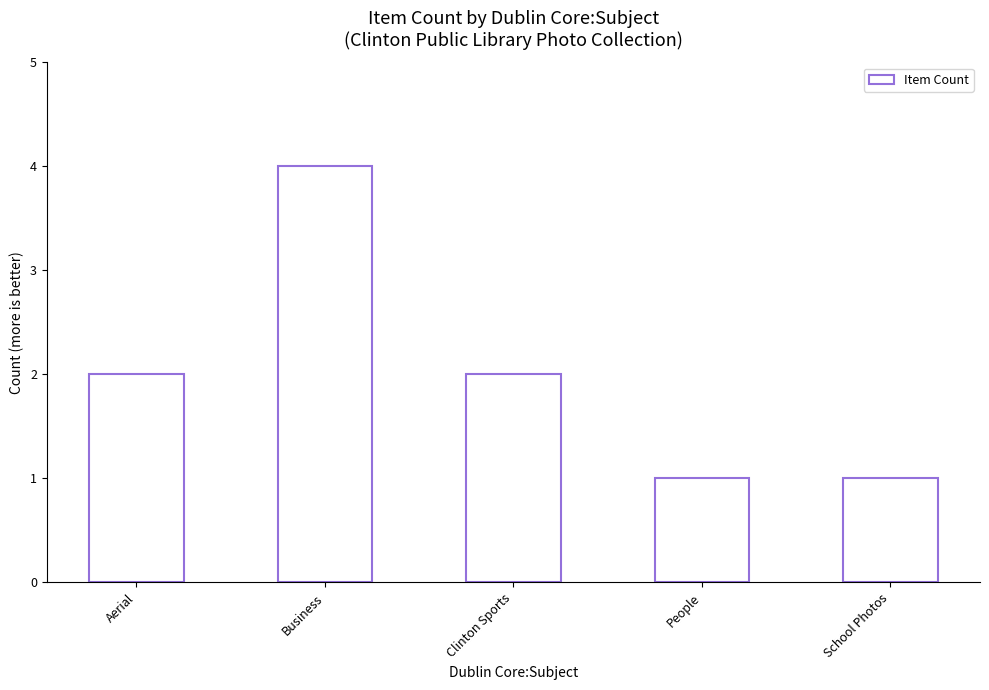

The chart shows a value of 1 at School Photos. True or false?

True